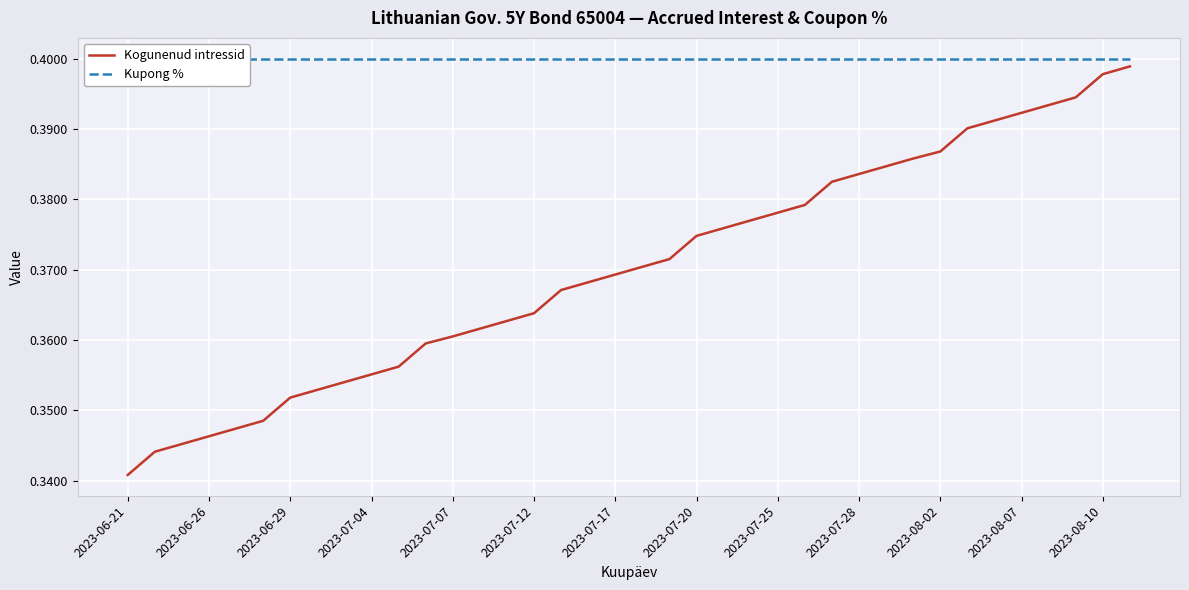

Is it true that Kogunenud intressid equals 0.1 at 2023-06-29?

False